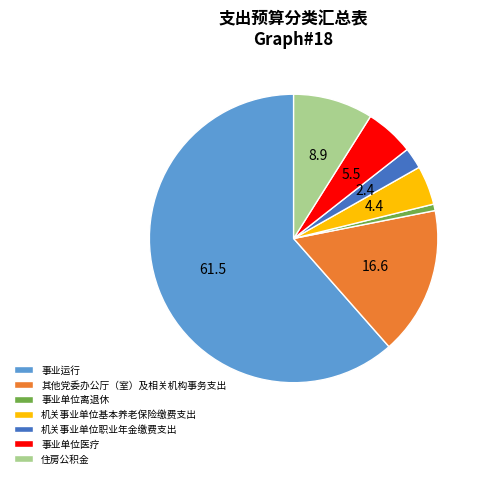

Does any single category account for the majority?

Yes